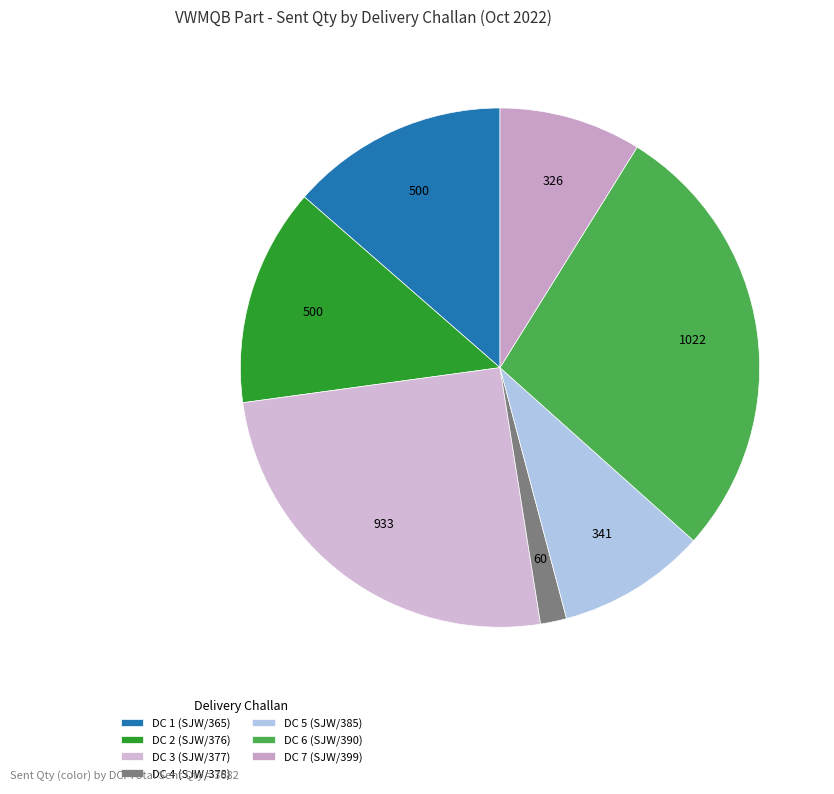

Is DC 6 (SJW/390) the majority of the pie?

No